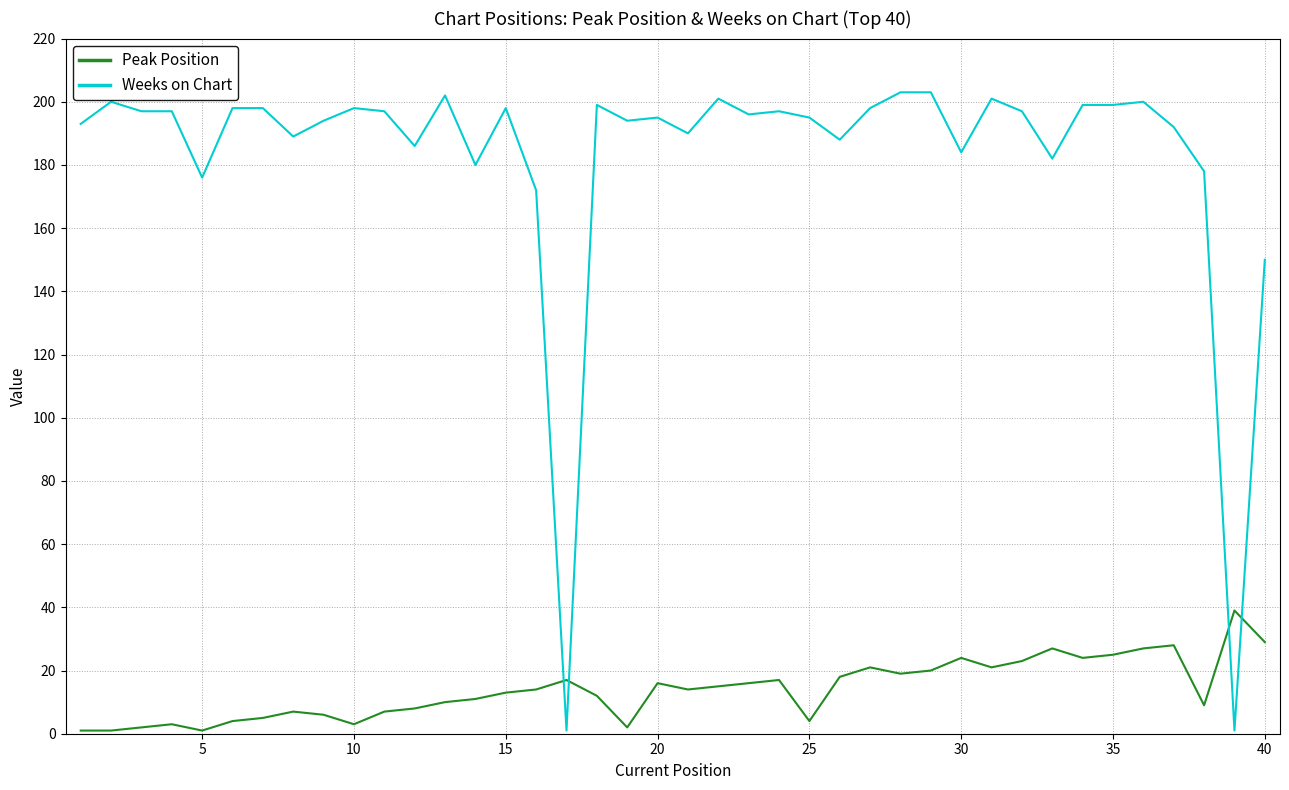

List the series in order of their peak value, highest first.

Weeks on Chart, Peak Position